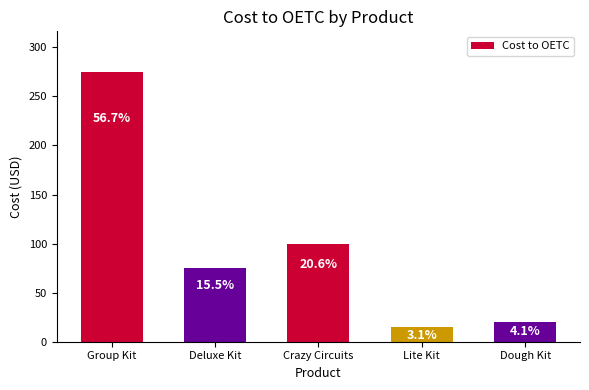

Are the bars horizontal?

No